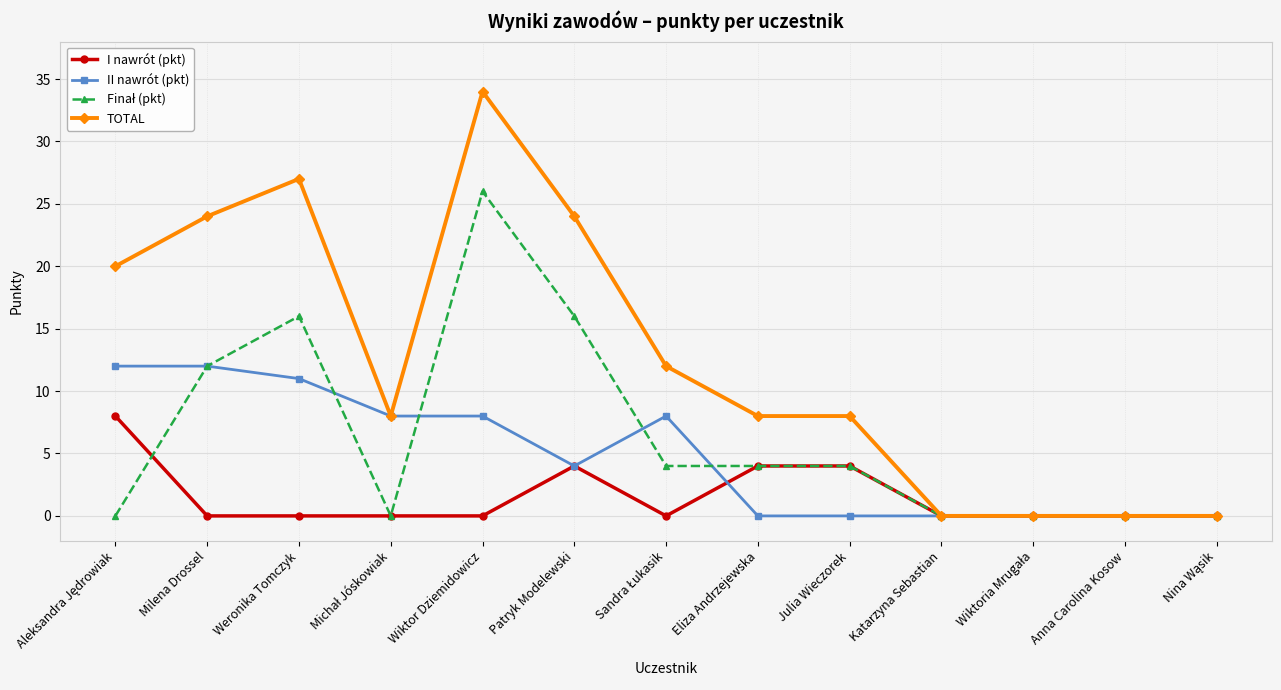

What is the maximum value shown in the chart?

34